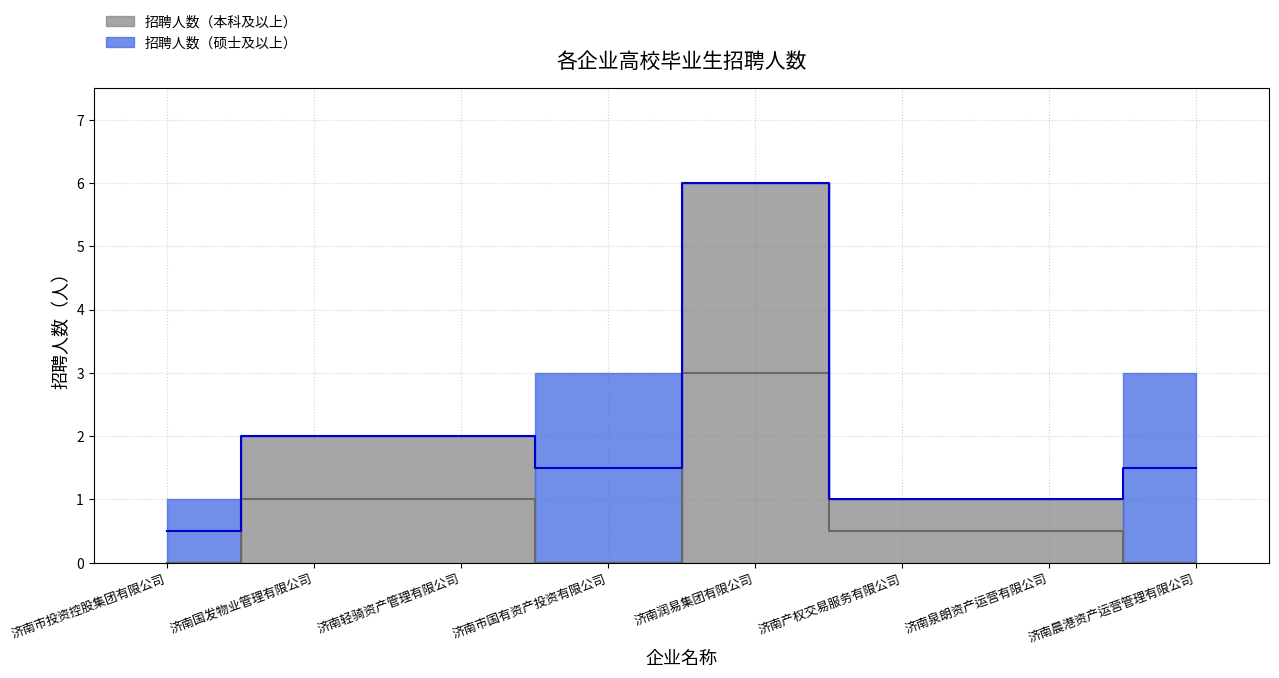

Does the chart display data point markers on the line(s)?

No